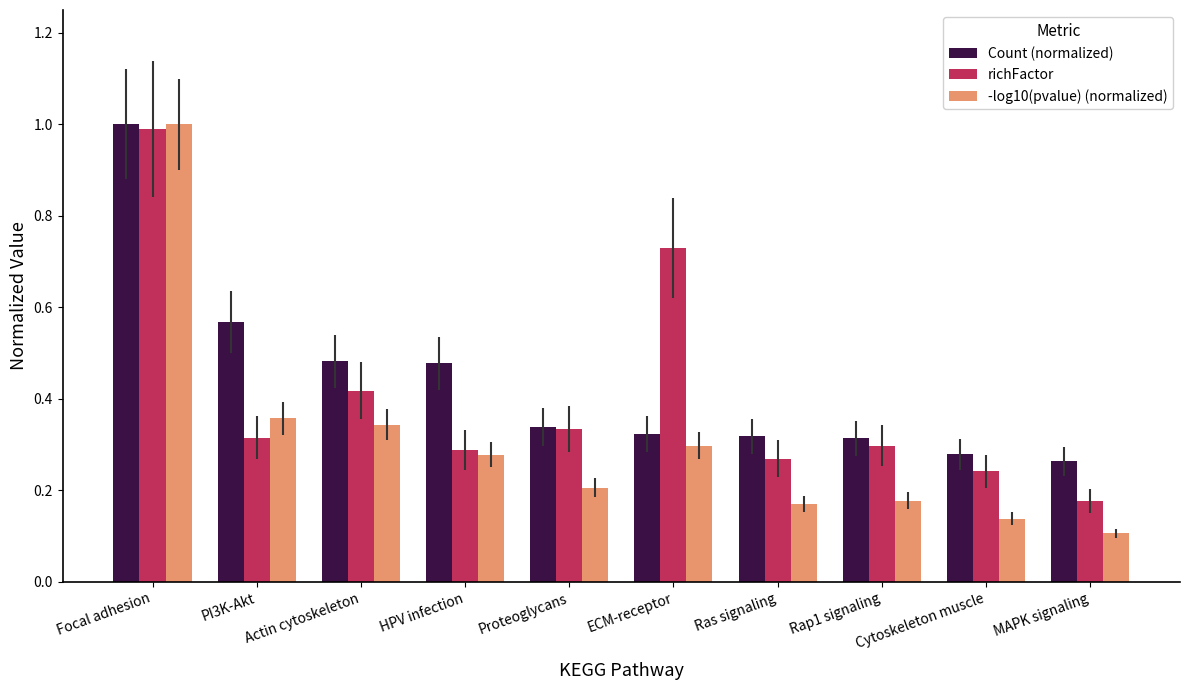

How many bars are there in total?

30